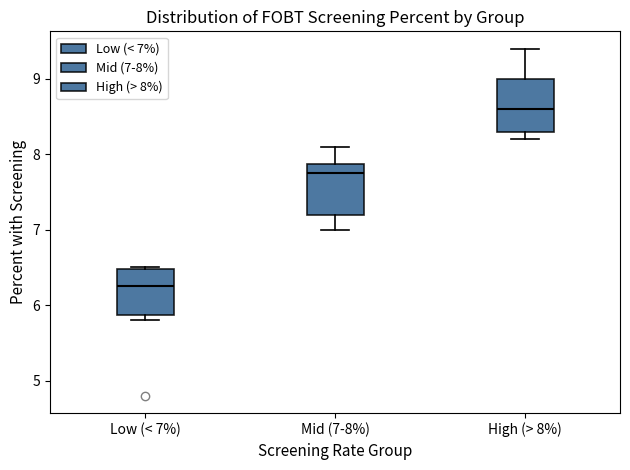

Reading left to right, read every box against the y-axis: the position of its median line, the range the box covers, and the ends of its whiskers. The values are not printed on the chart, so give them approximately, as read against the axis.

Low (< 7%): median 6.3, box 5.9 to 6.5, whiskers 5.8 to 6.5
Mid (7-8%): median 7.8, box 7.2 to 7.9, whiskers 7.0 to 8.1
High (> 8%): median 8.6, box 8.3 to 9.0, whiskers 8.2 to 9.4